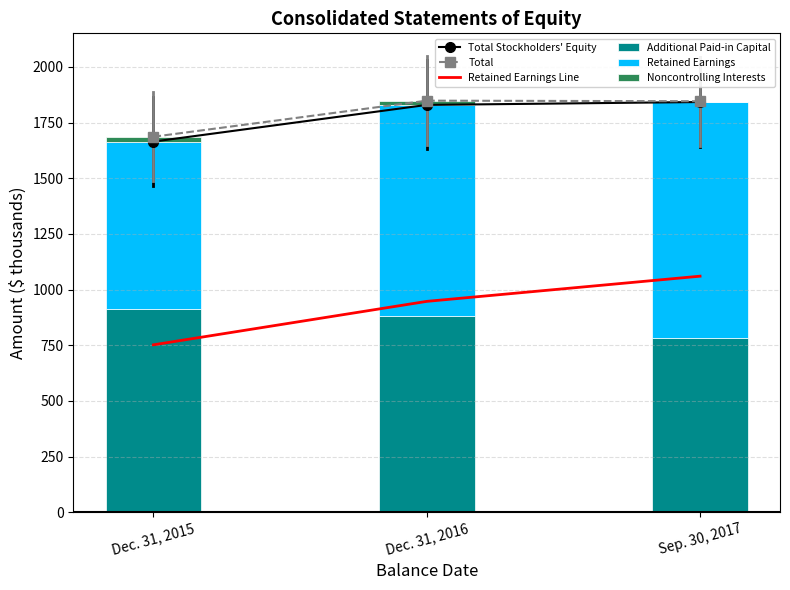

What is the minimum value shown in the chart?

3.6